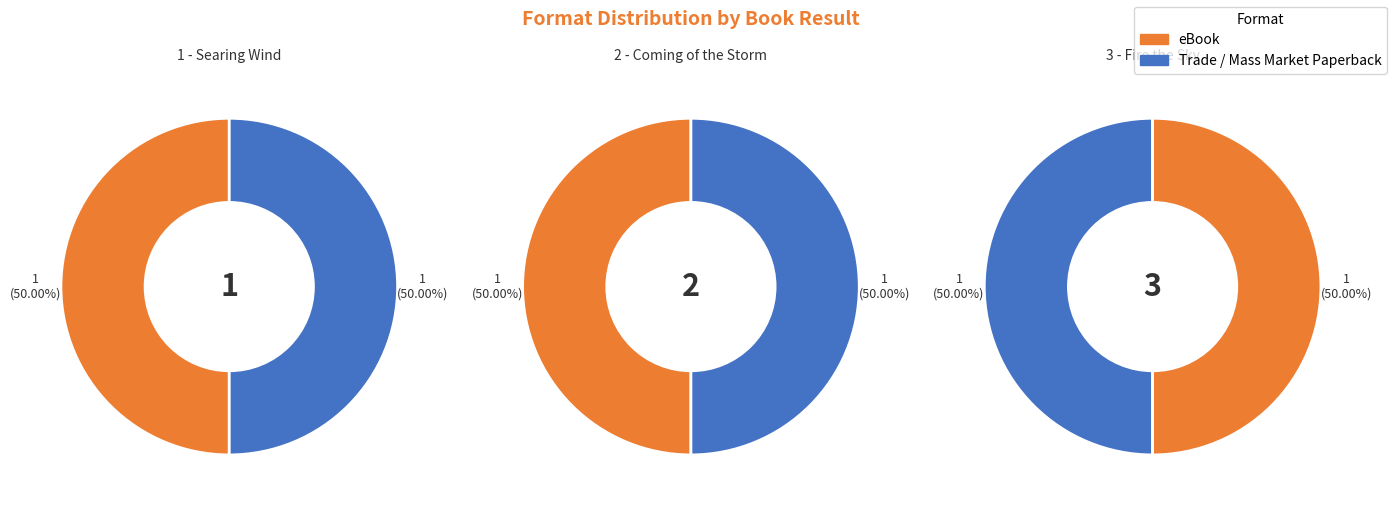

What portion of the pie excludes 1 - Searing Wind?

66.7%